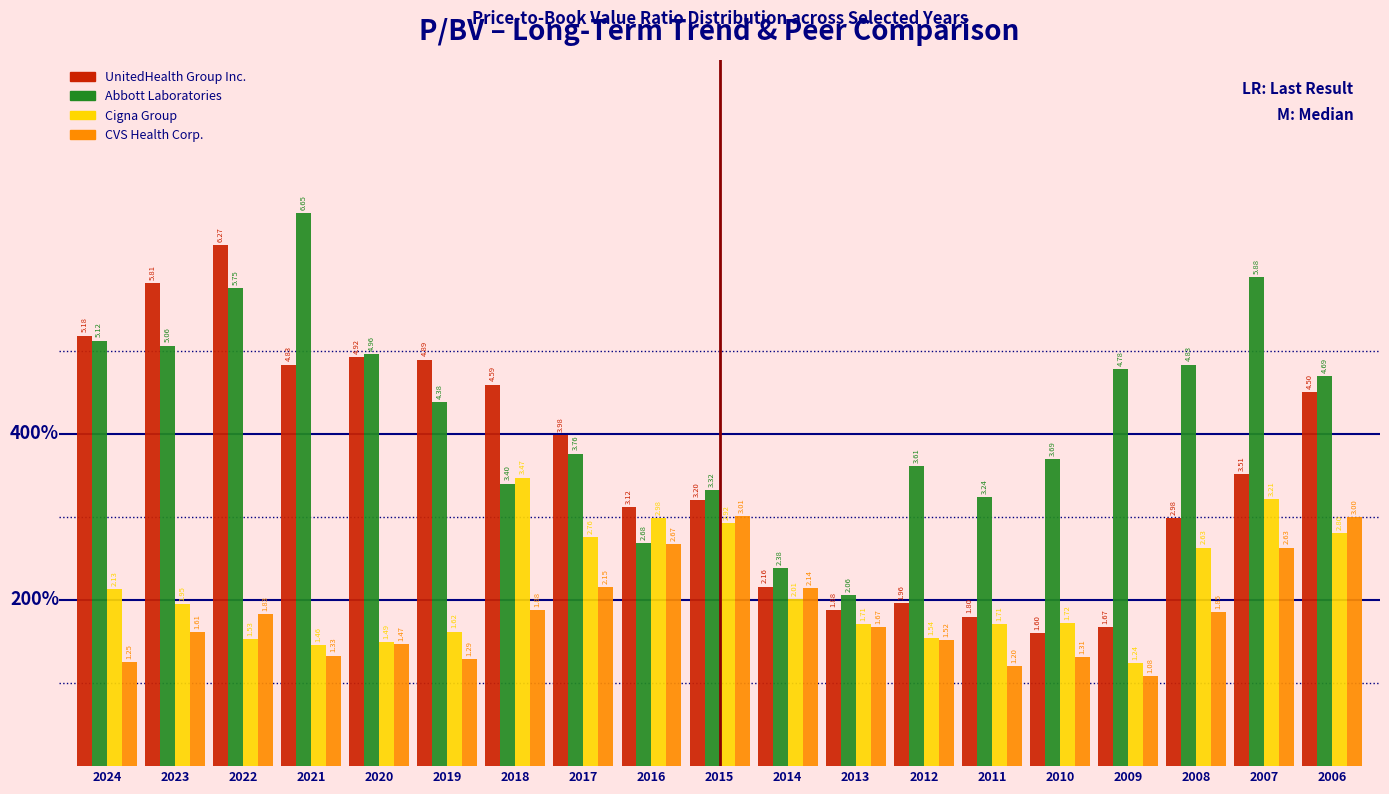

Between 2017 and 2007, which series saw the biggest shift?

Abbott Laboratories